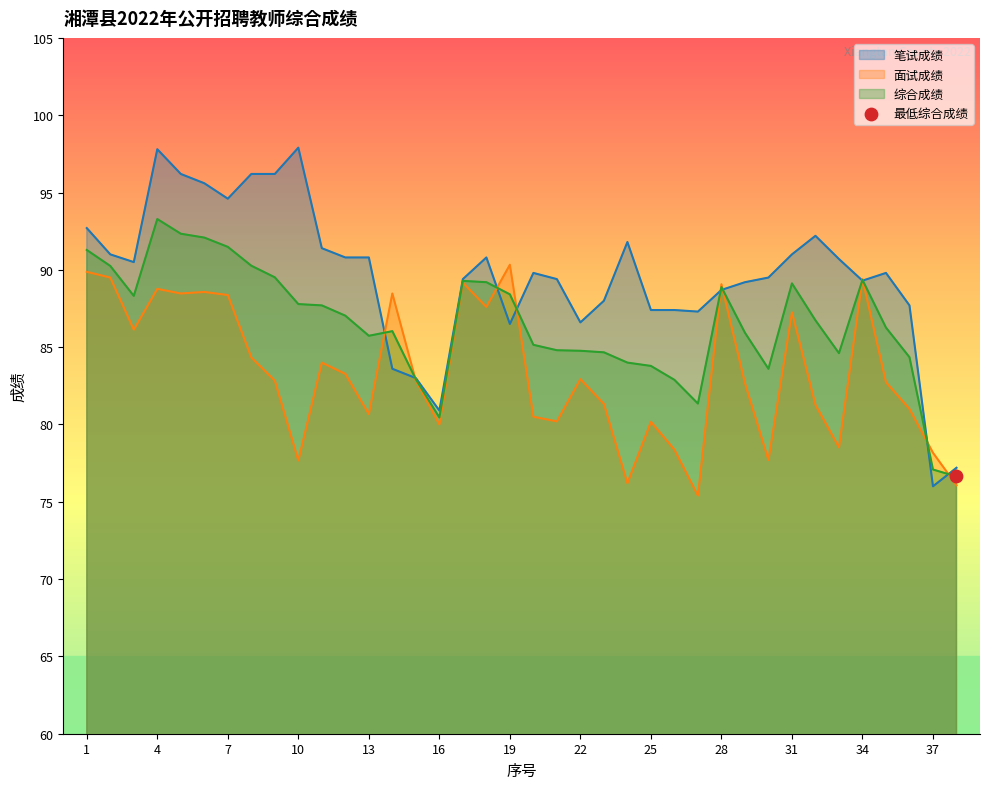

Which series has the largest Y range (max minus min)?

笔试成绩